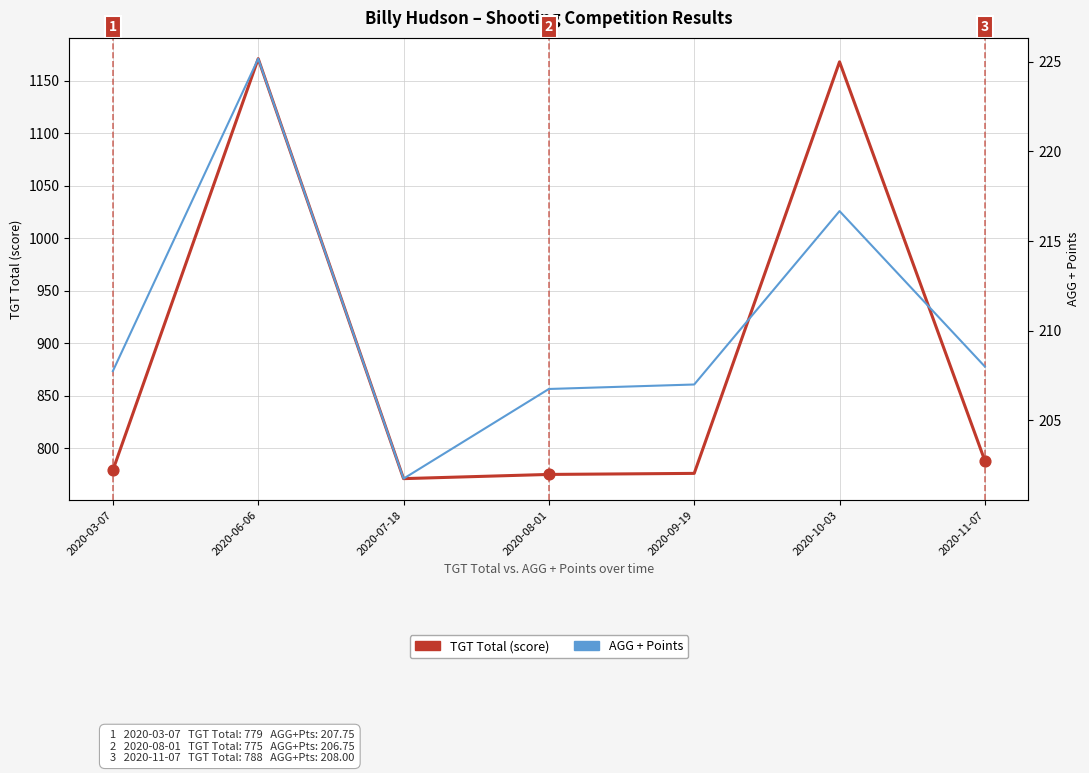

Which series has the largest total across all categories?

TGT Total (score)